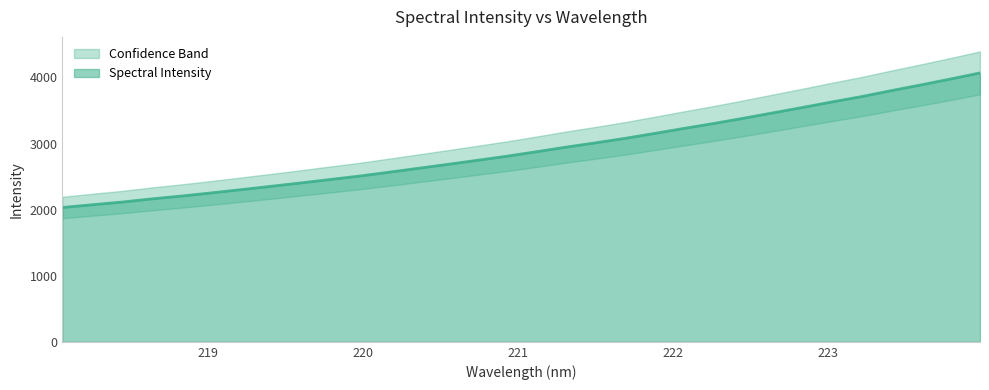

What is the label of the 11th point from the right?

222.0721